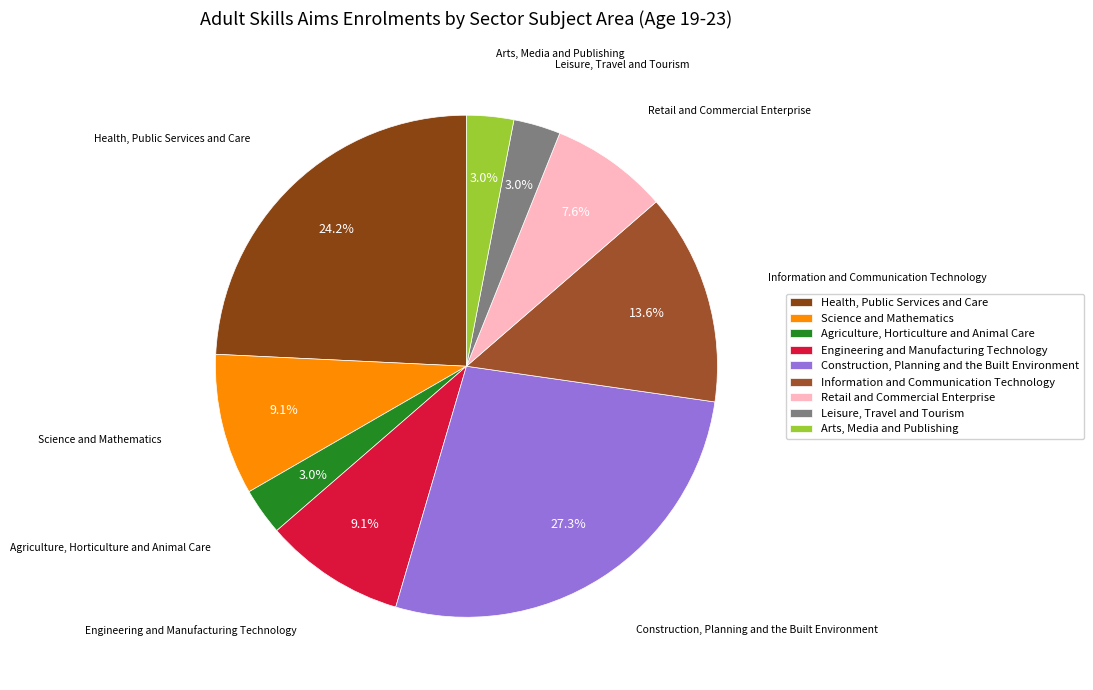

To the nearest percent, what is the difference between the Information and Communication Technology and Arts, Media and Publishing slice percentages?

11%